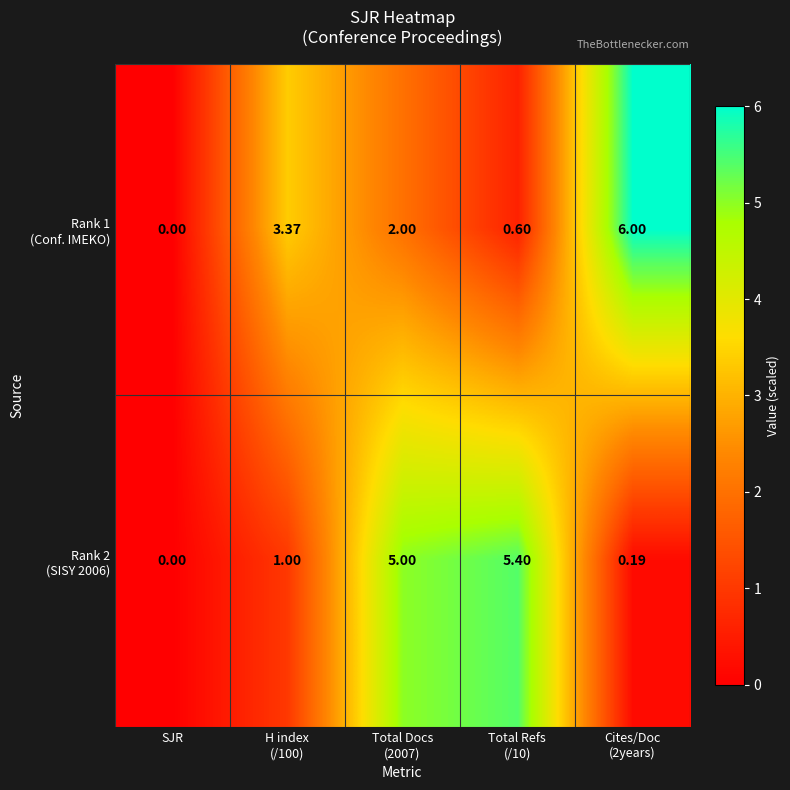

At which category is the sum across all series the highest?

Total Docs
(2007)